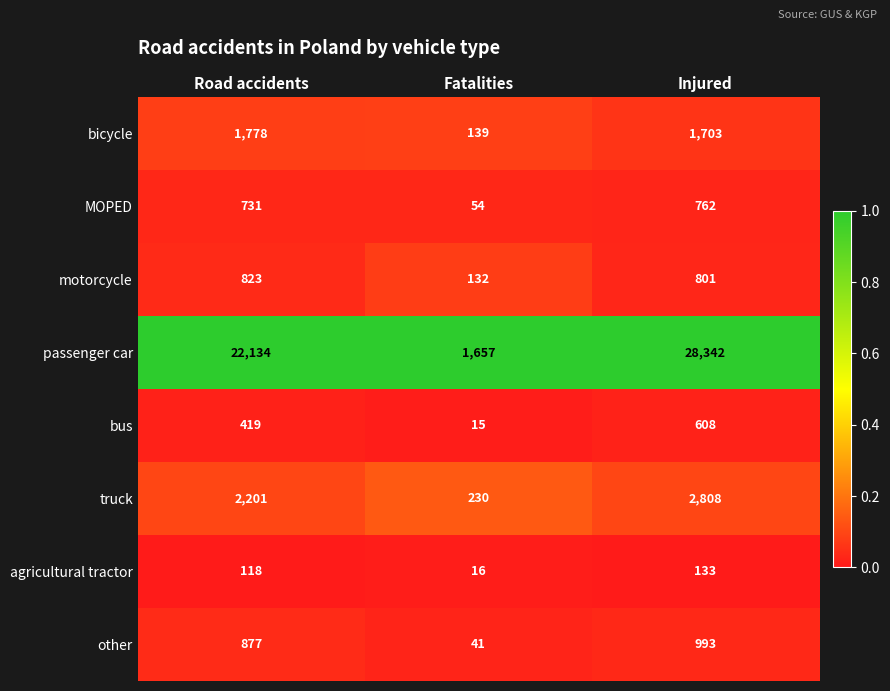

What is the difference between the highest and lowest values at Road accidents?

22016